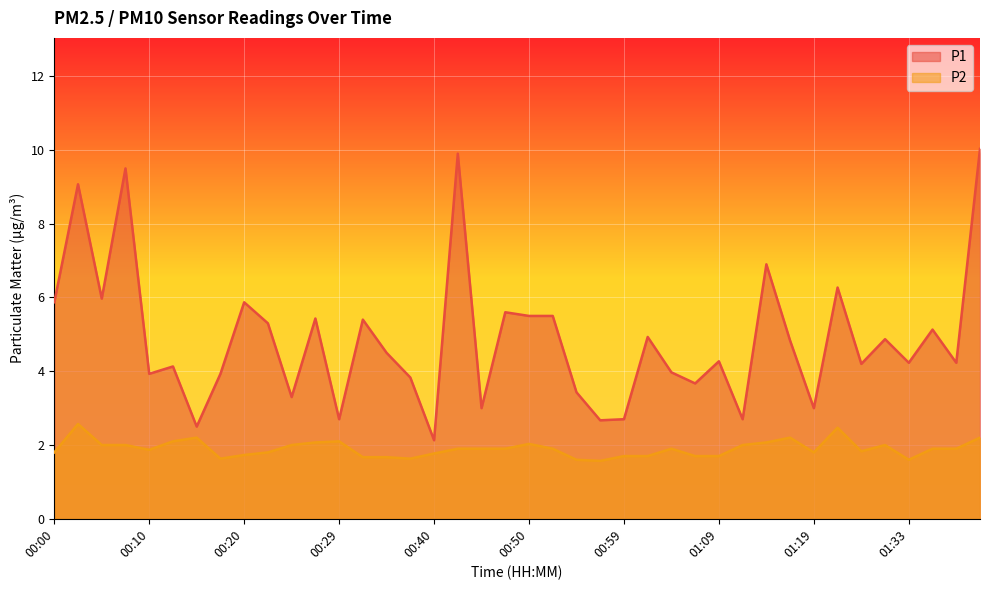

How many lines are shown in the chart?

2